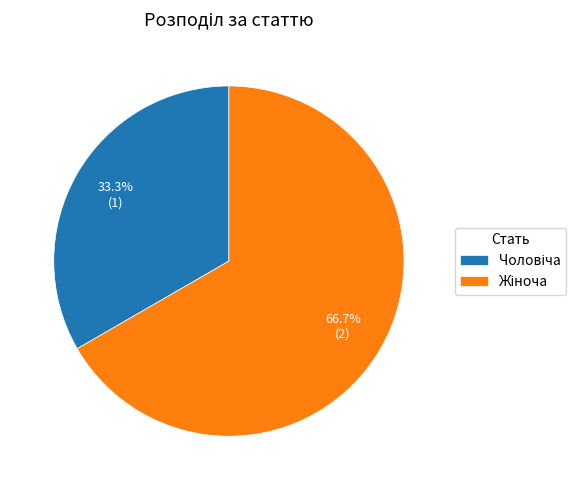

How many segments does this pie chart have?

2